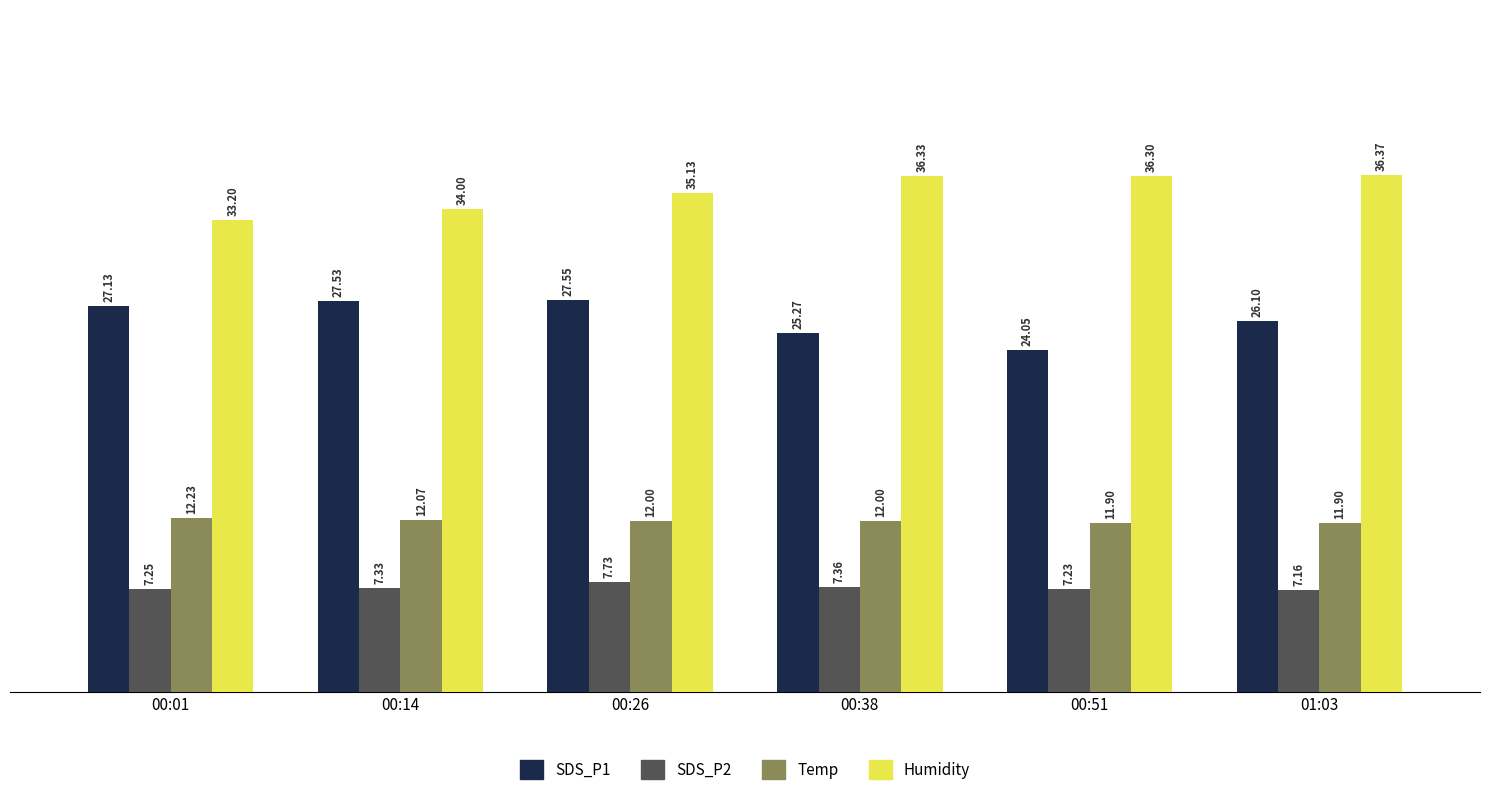

The SDS_P2 series shows 2.4 at 00:38. True or false?

False